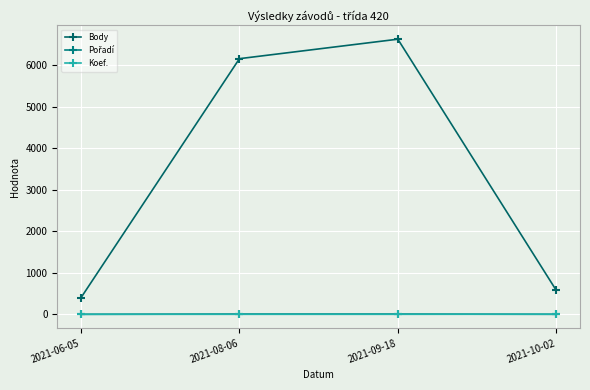

The Pořadí series shows 0 at 2021-10-02. True or false?

False